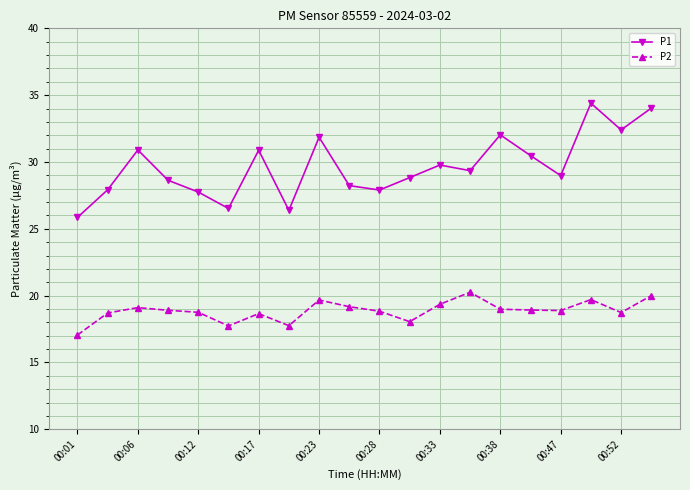

True or false: P2 has more than 0 points higher than both neighbors.

True